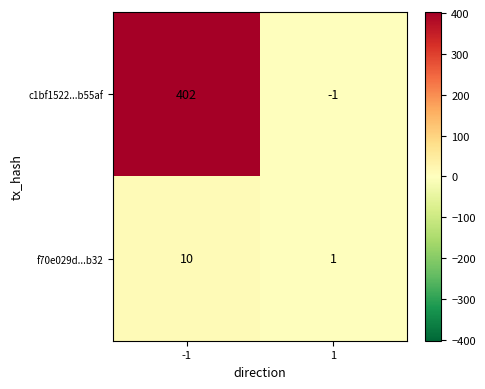

What is the approximate value of f70e029d...b32 at -1?

10